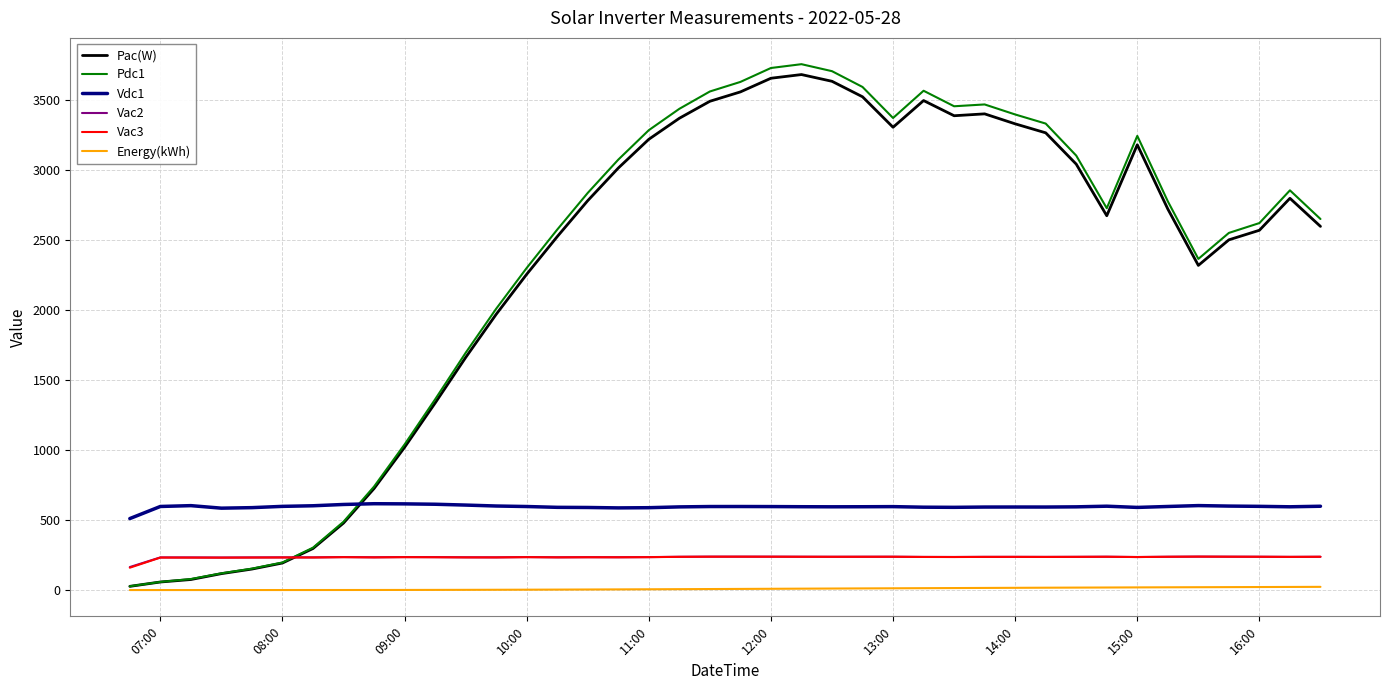

What is the maximum value shown in the chart?

3755.9